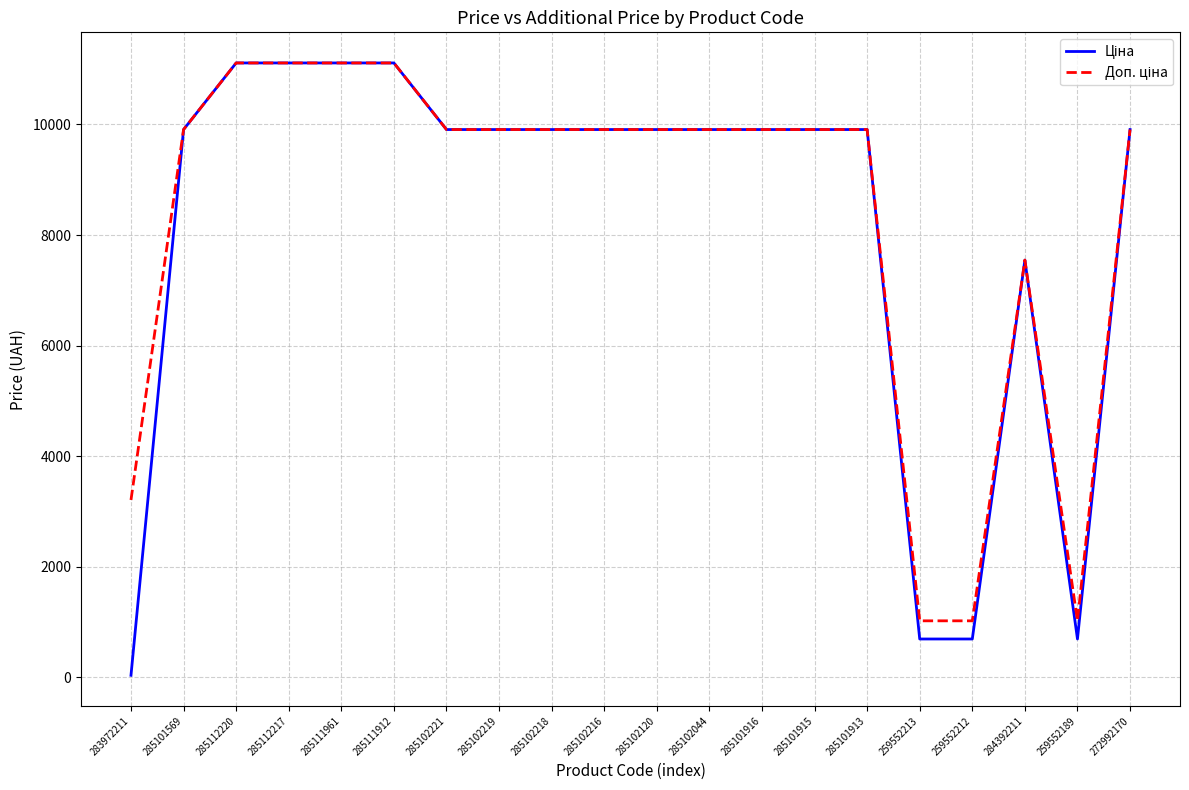

At which category does the chart reach its minimum across all series?

283972211